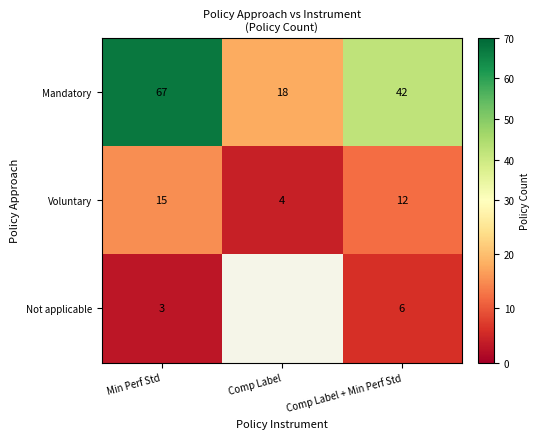

What is the difference between the highest and lowest values at Comp Label + Min Perf Std?

36